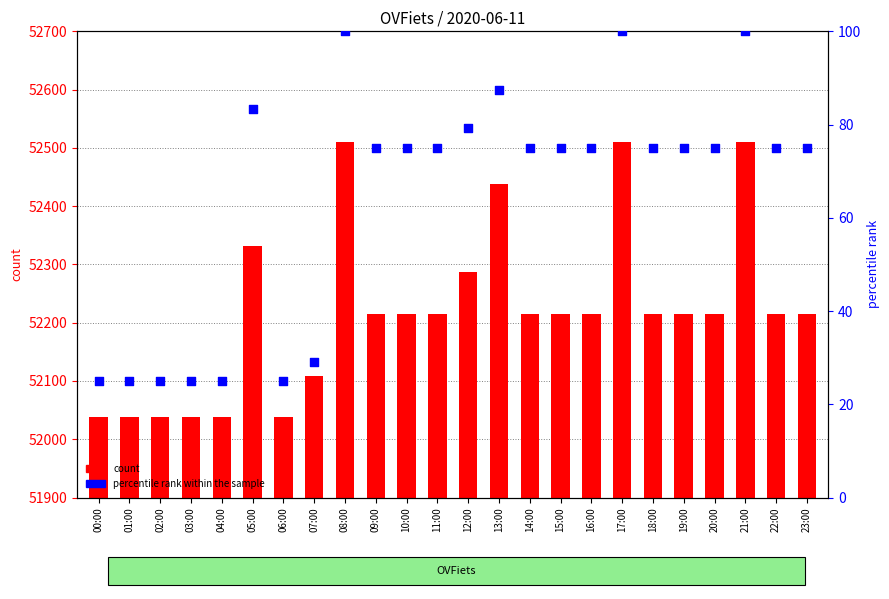

Is the value of percentile rank within the sample at 12:00 greater than the value of count at 07:00?

No